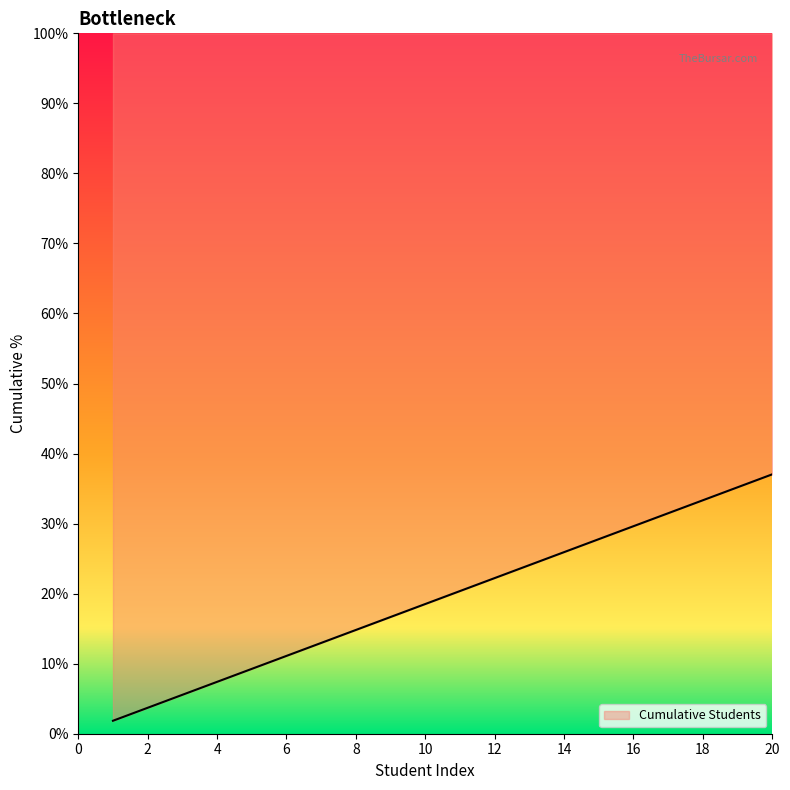

Where does the data first go above 20?

11